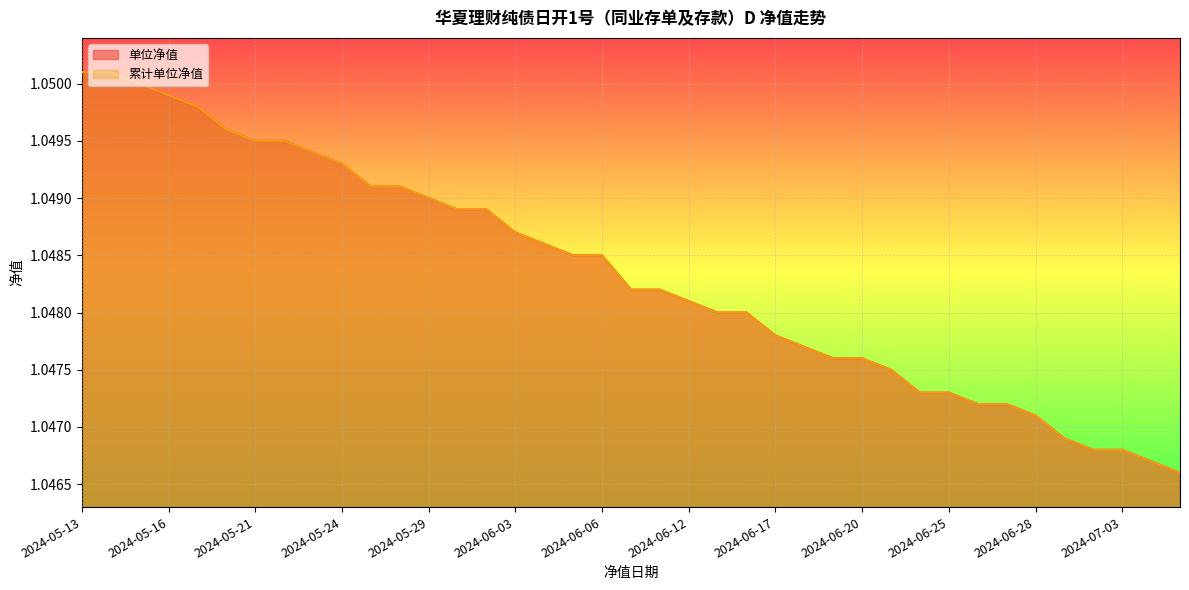

Count the number of categories in the chart.

39